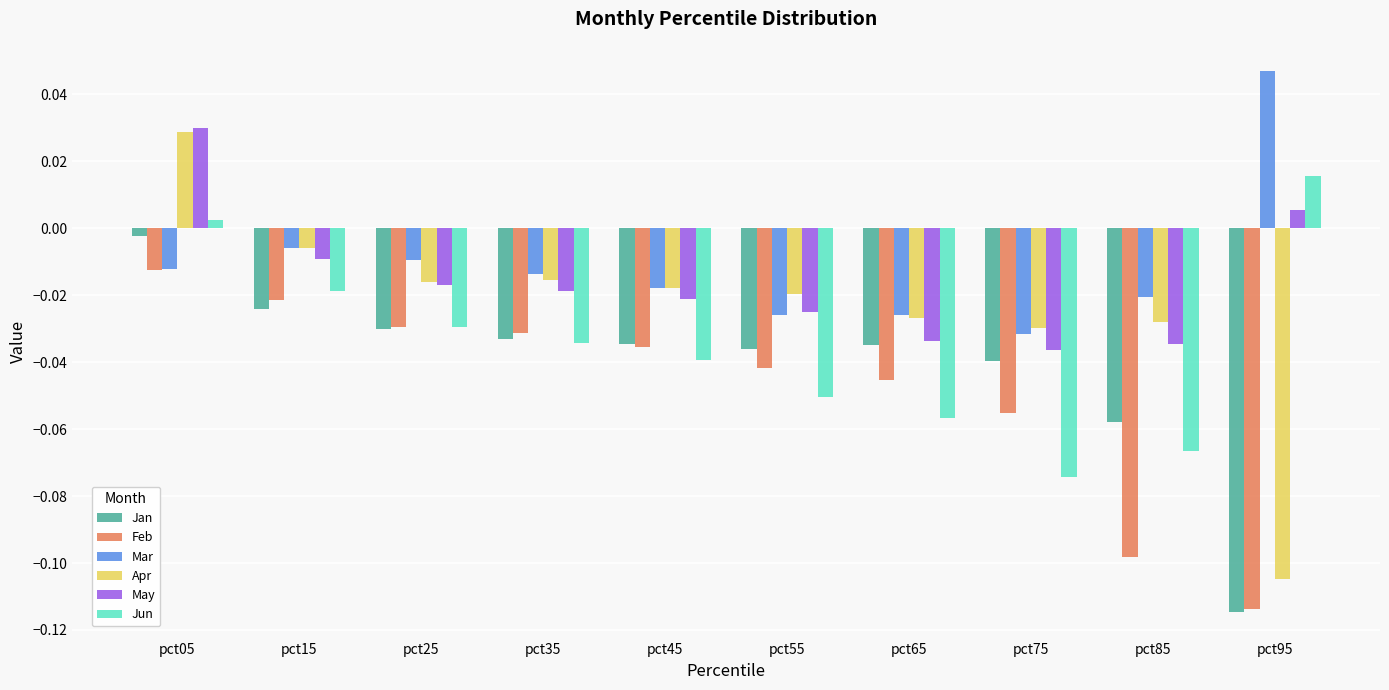

At which label does Jun reach its minimum?

pct75